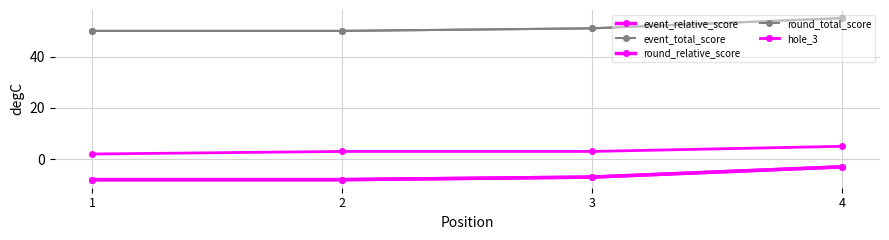

Does the chart have visible grid lines?

Yes